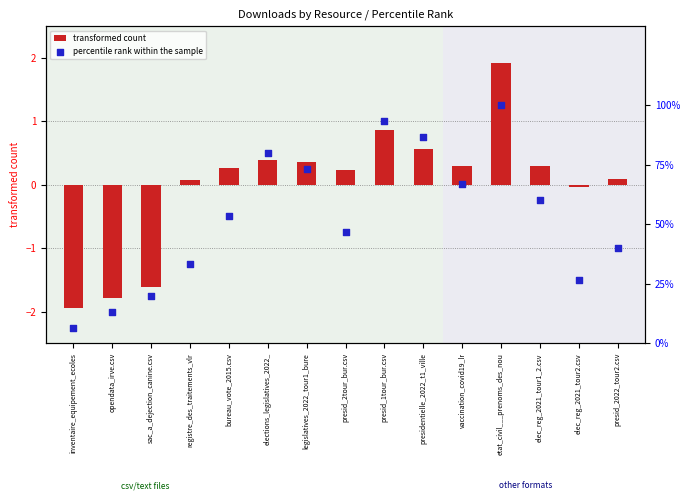

At how many categories does at least one series exceed 74?

4